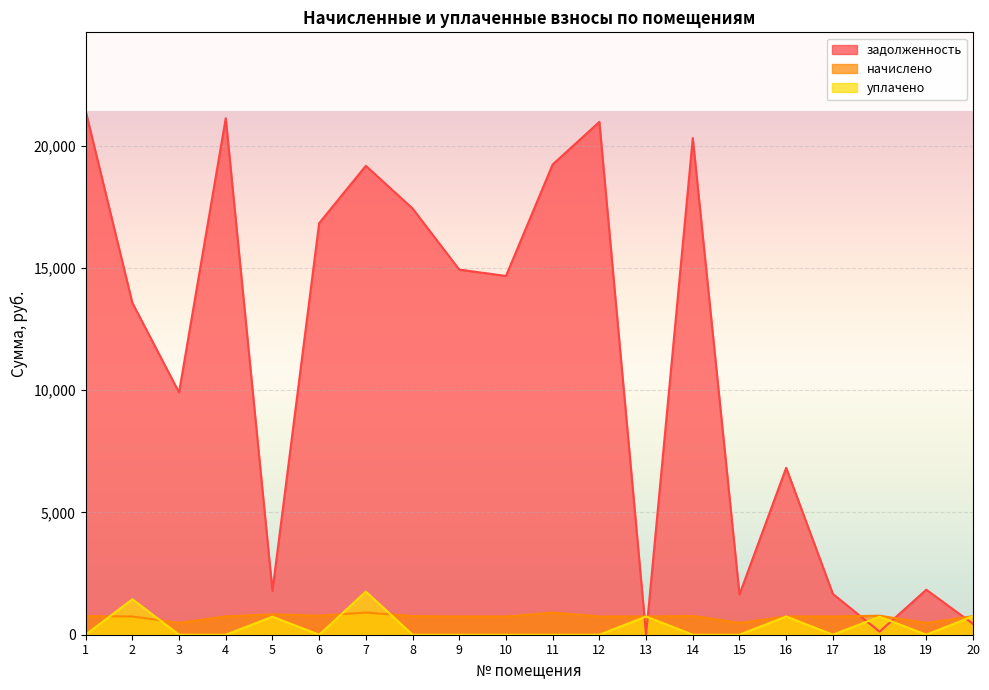

How many data points in начислено are above 751?

10